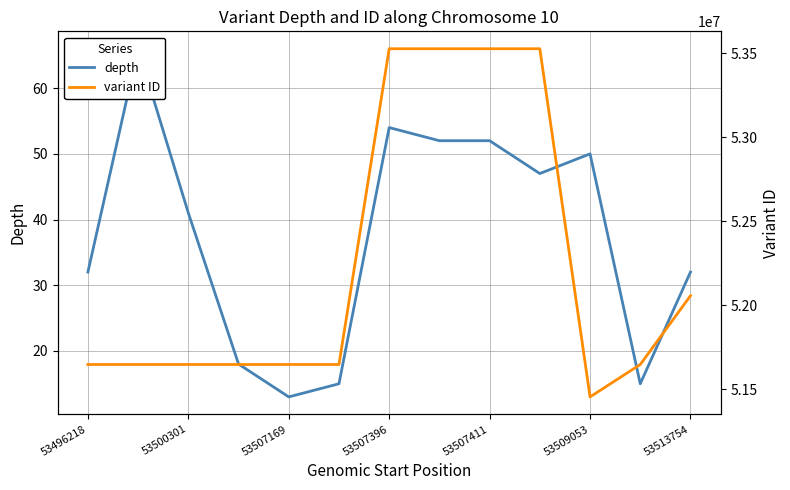

True or false: variant ID and depth cross at least once.

False